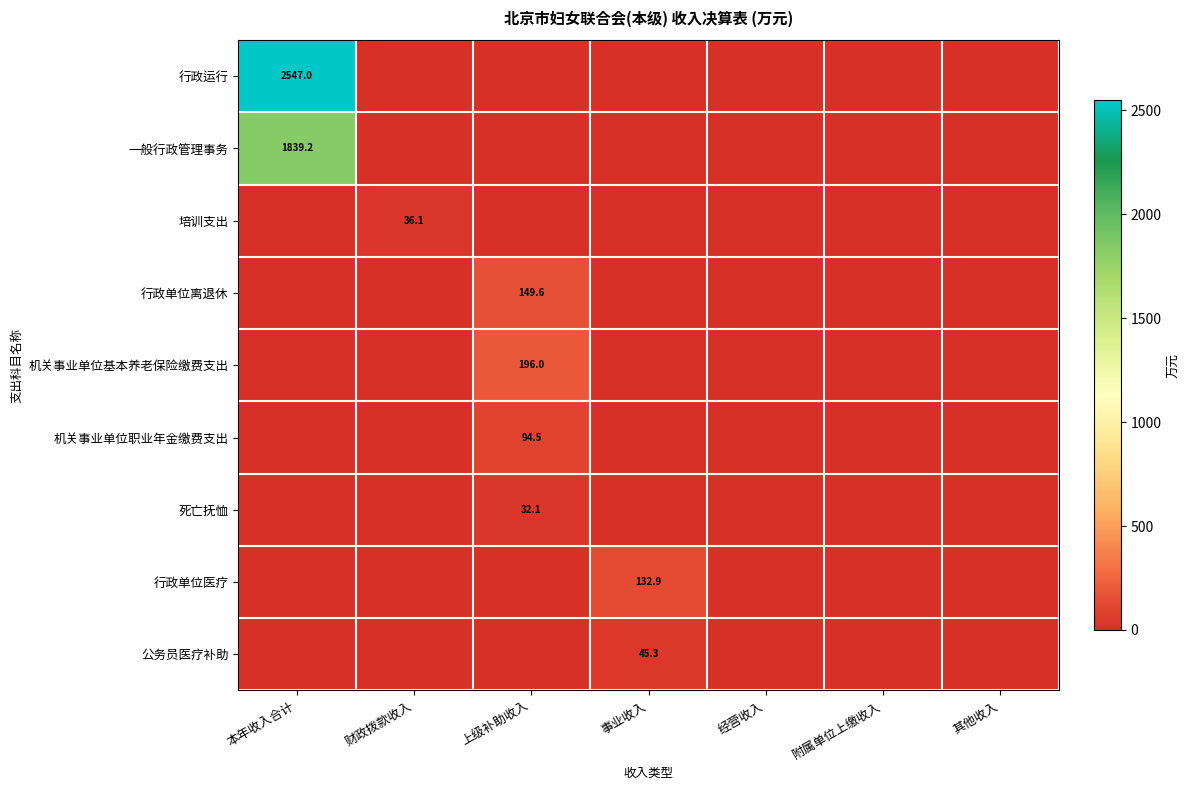

How many data points in 机关事业单位基本养老保险缴费支出 are above 0?

1